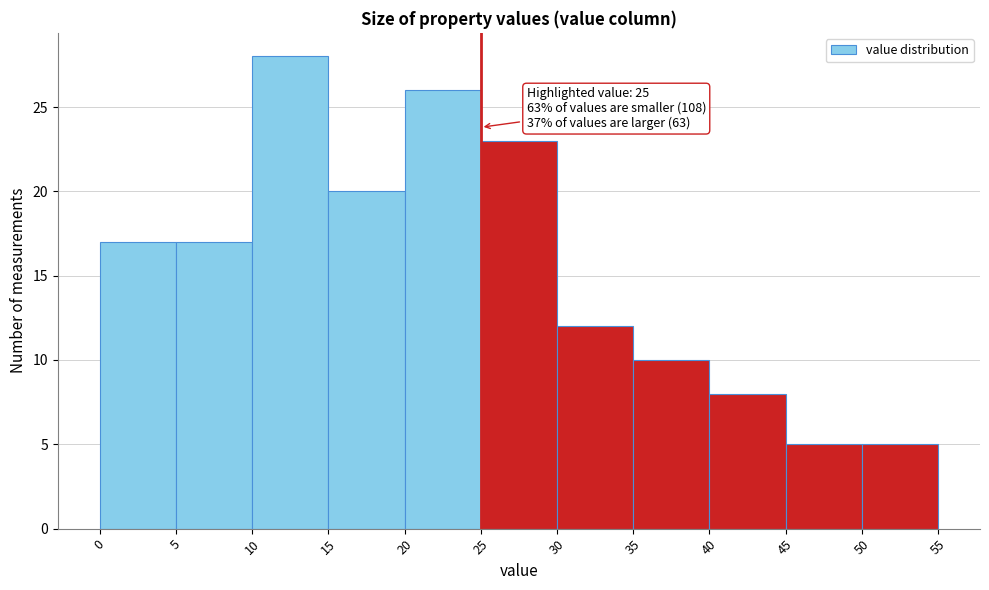

Over which range of the x-axis is the bar tallest?

10 to 15